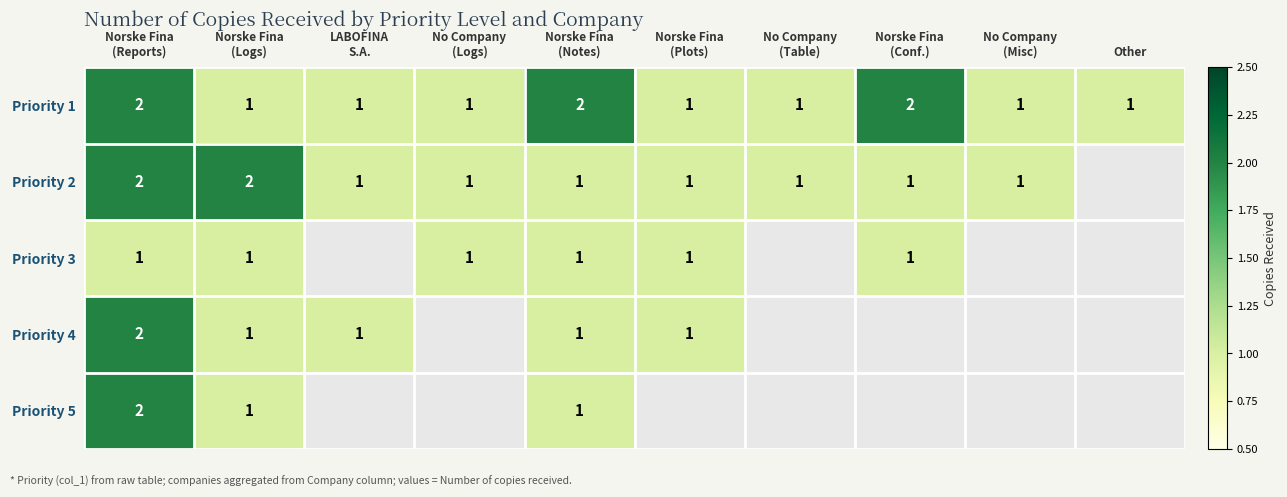

Between Norske Fina
(Logs) and LABOFINA
S.A., which is larger?

Norske Fina
(Logs)